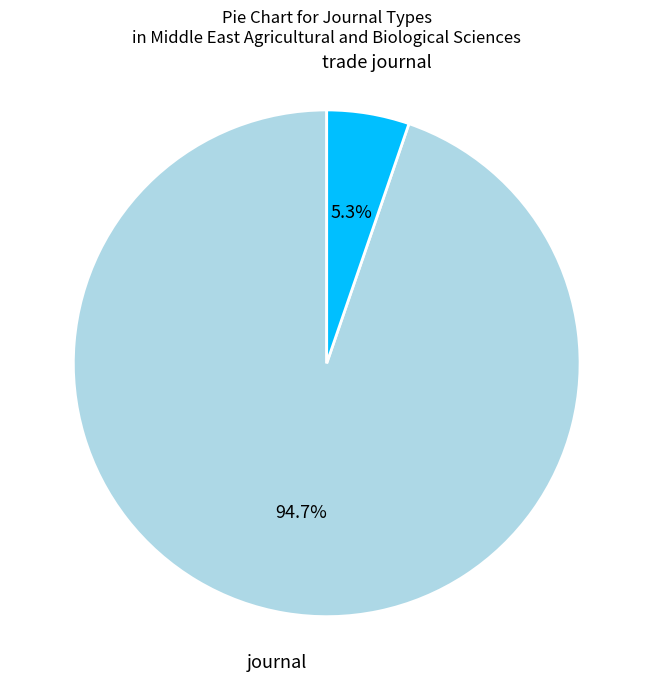

To the nearest percent, what is the difference between the largest and smallest slice percentages?

89%